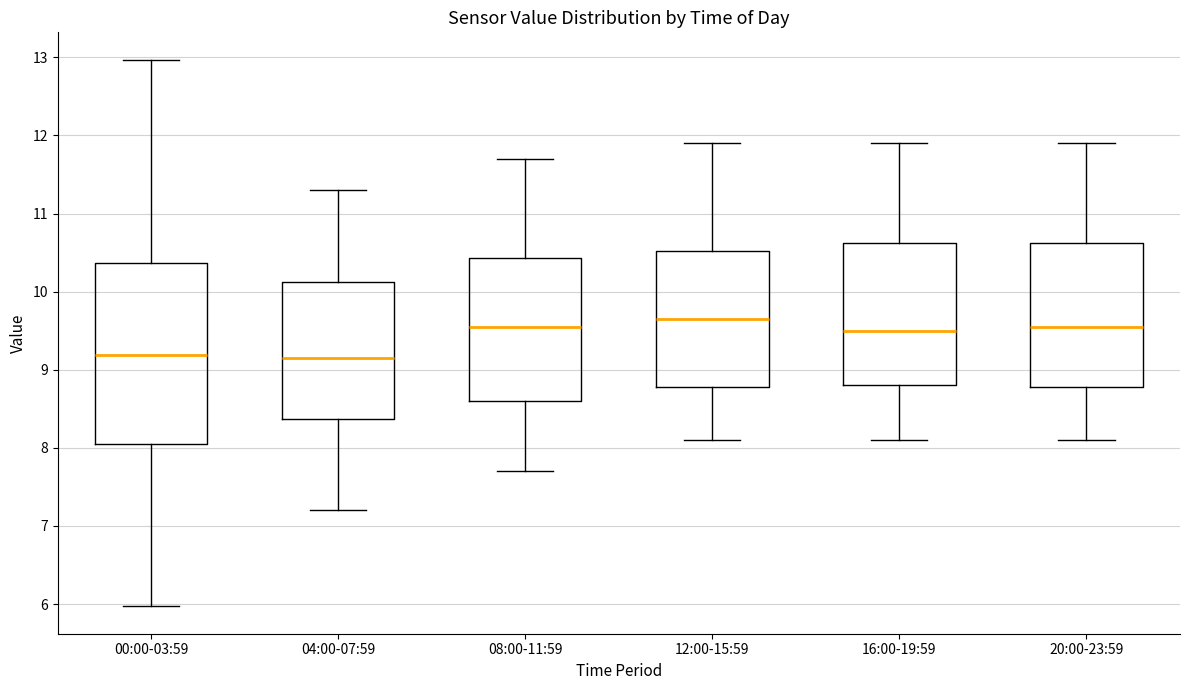

Reading left to right, read every box against the y-axis: the position of its median line, the range the box covers, and the ends of its whiskers. The values are not printed on the chart, so give them approximately, as read against the axis.

00:00-03:59: median 9.2, box 8.1 to 10.4, whiskers 6.0 to 13.0
04:00-07:59: median 9.2, box 8.4 to 10.1, whiskers 7.2 to 11.3
08:00-11:59: median 9.6, box 8.6 to 10.4, whiskers 7.7 to 11.7
12:00-15:59: median 9.7, box 8.8 to 10.5, whiskers 8.1 to 11.9
16:00-19:59: median 9.5, box 8.8 to 10.6, whiskers 8.1 to 11.9
20:00-23:59: median 9.6, box 8.8 to 10.6, whiskers 8.1 to 11.9